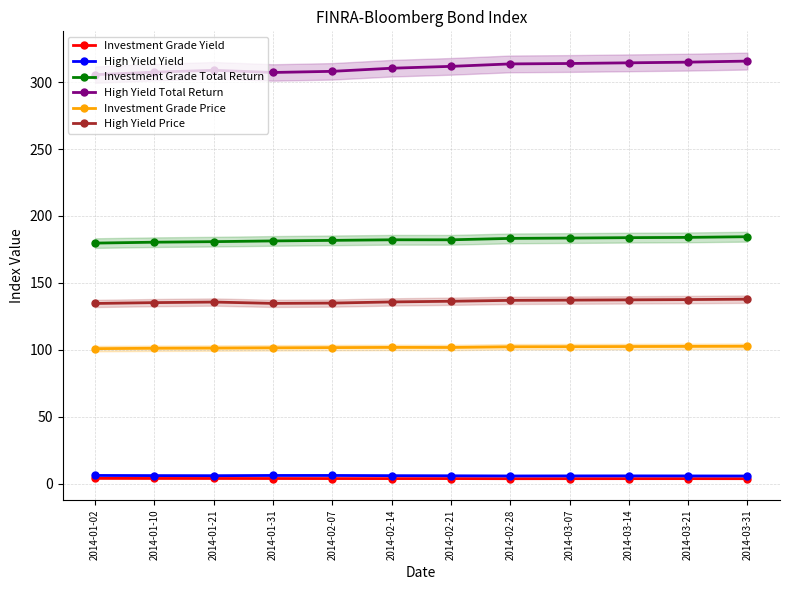

Reading left to right, list all the values displayed in this chart.

Investment Grade Yield: 3.8	3.8	3.8	3.7	3.7	3.7	3.7	3.6	3.6	3.6	3.6	3.6
High Yield Yield: 6.0	5.9	5.8	6.0	6.0	5.9	5.8	5.6	5.7	5.7	5.7	5.6
Investment Grade Total Return: 179.7	180.4	180.8	181.4	181.8	182.2	182.2	183.2	183.5	183.8	184.0	184.5
High Yield Total Return: 305.7	307.5	308.9	307.3	308.1	310.5	311.9	313.7	314.0	314.5	315.0	315.8
Investment Grade Price: 100.8	101.1	101.2	101.4	101.6	101.8	101.7	102.2	102.3	102.4	102.5	102.6
High Yield Price: 134.6	135.2	135.7	134.7	134.9	135.7	136.3	136.9	137.1	137.3	137.5	137.8